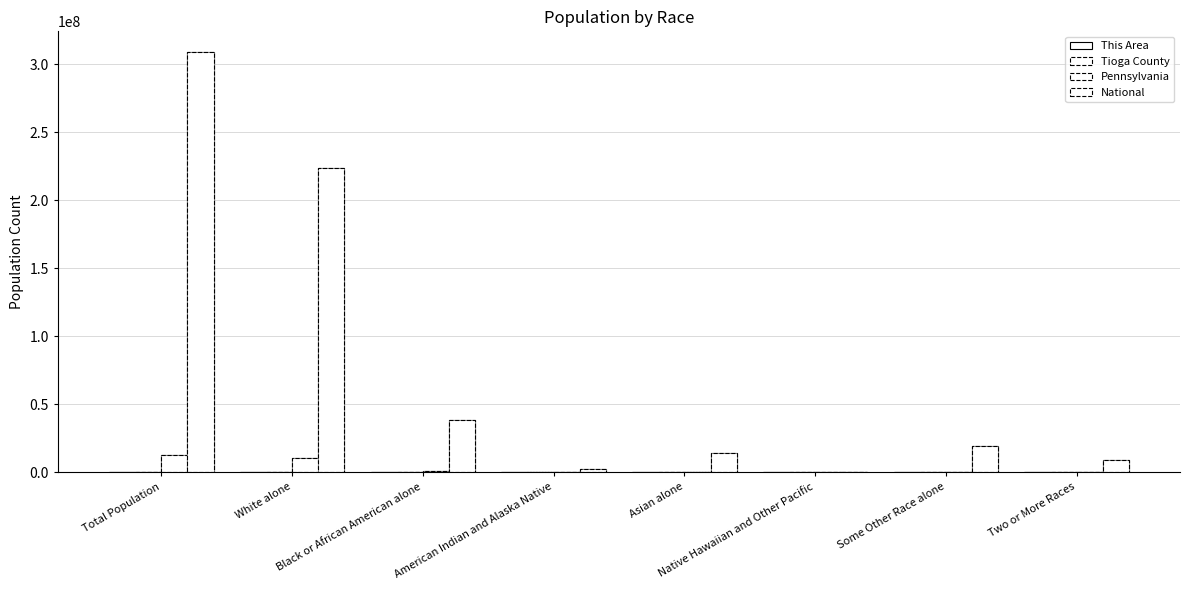

True or false: National has a value of 308745538 at Total Population.

True